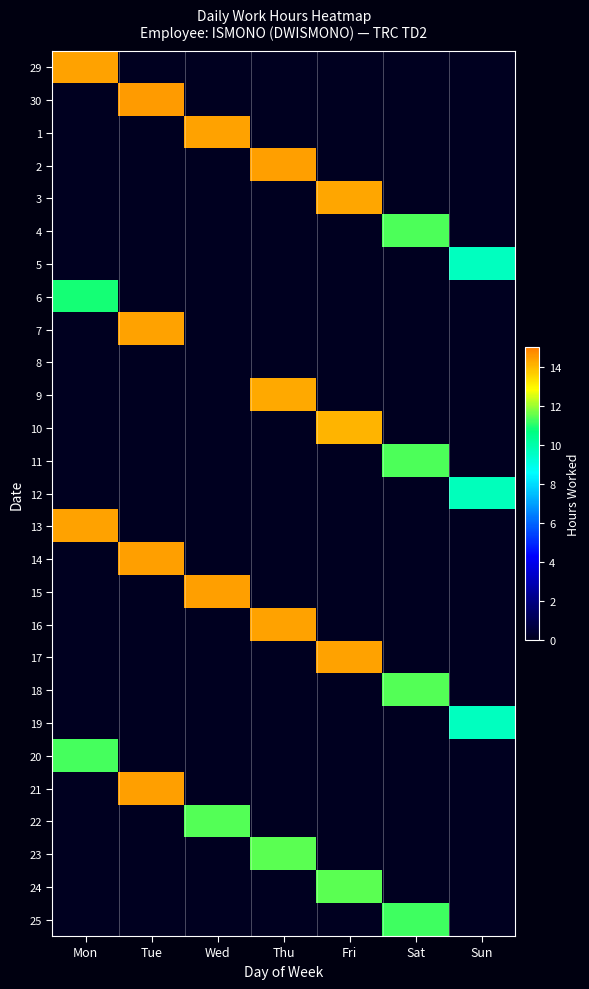

Reading left to right, transcribe all the data shown in this chart.

29: Mon=14.4	Tue=0.0	Wed=0.0	Thu=0.0	Fri=0.0	Sat=0.0	Sun=0.0
30: Mon=0.0	Tue=14.5	Wed=0.0	Thu=0.0	Fri=0.0	Sat=0.0	Sun=0.0
1: Mon=0.0	Tue=0.0	Wed=14.4	Thu=0.0	Fri=0.0	Sat=0.0	Sun=0.0
2: Mon=0.0	Tue=0.0	Wed=0.0	Thu=14.4	Fri=0.0	Sat=0.0	Sun=0.0
3: Mon=0.0	Tue=0.0	Wed=0.0	Thu=0.0	Fri=14.3	Sat=0.0	Sun=0.0
4: Mon=0.0	Tue=0.0	Wed=0.0	Thu=0.0	Fri=0.0	Sat=11.3	Sun=0.0
5: Mon=0.0	Tue=0.0	Wed=0.0	Thu=0.0	Fri=0.0	Sat=0.0	Sun=9.6
6: Mon=10.9	Tue=0.0	Wed=0.0	Thu=0.0	Fri=0.0	Sat=0.0	Sun=0.0
7: Mon=0.0	Tue=14.4	Wed=0.0	Thu=0.0	Fri=0.0	Sat=0.0	Sun=0.0
8: Mon=0.0	Tue=0.0	Wed=0.0	Thu=0.0	Fri=0.0	Sat=0.0	Sun=0.0
9: Mon=0.0	Tue=0.0	Wed=0.0	Thu=14.3	Fri=0.0	Sat=0.0	Sun=0.0
10: Mon=0.0	Tue=0.0	Wed=0.0	Thu=0.0	Fri=14.1	Sat=0.0	Sun=0.0
11: Mon=0.0	Tue=0.0	Wed=0.0	Thu=0.0	Fri=0.0	Sat=11.3	Sun=0.0
12: Mon=0.0	Tue=0.0	Wed=0.0	Thu=0.0	Fri=0.0	Sat=0.0	Sun=9.7
13: Mon=14.4	Tue=0.0	Wed=0.0	Thu=0.0	Fri=0.0	Sat=0.0	Sun=0.0
14: Mon=0.0	Tue=14.4	Wed=0.0	Thu=0.0	Fri=0.0	Sat=0.0	Sun=0.0
15: Mon=0.0	Tue=0.0	Wed=14.4	Thu=0.0	Fri=0.0	Sat=0.0	Sun=0.0
16: Mon=0.0	Tue=0.0	Wed=0.0	Thu=14.4	Fri=0.0	Sat=0.0	Sun=0.0
17: Mon=0.0	Tue=0.0	Wed=0.0	Thu=0.0	Fri=14.4	Sat=0.0	Sun=0.0
18: Mon=0.0	Tue=0.0	Wed=0.0	Thu=0.0	Fri=0.0	Sat=11.4	Sun=0.0
19: Mon=0.0	Tue=0.0	Wed=0.0	Thu=0.0	Fri=0.0	Sat=0.0	Sun=9.7
20: Mon=11.3	Tue=0.0	Wed=0.0	Thu=0.0	Fri=0.0	Sat=0.0	Sun=0.0
21: Mon=0.0	Tue=14.4	Wed=0.0	Thu=0.0	Fri=0.0	Sat=0.0	Sun=0.0
22: Mon=0.0	Tue=0.0	Wed=11.4	Thu=0.0	Fri=0.0	Sat=0.0	Sun=0.0
23: Mon=0.0	Tue=0.0	Wed=0.0	Thu=11.4	Fri=0.0	Sat=0.0	Sun=0.0
24: Mon=0.0	Tue=0.0	Wed=0.0	Thu=0.0	Fri=11.4	Sat=0.0	Sun=0.0
25: Mon=0.0	Tue=0.0	Wed=0.0	Thu=0.0	Fri=0.0	Sat=11.2	Sun=0.0